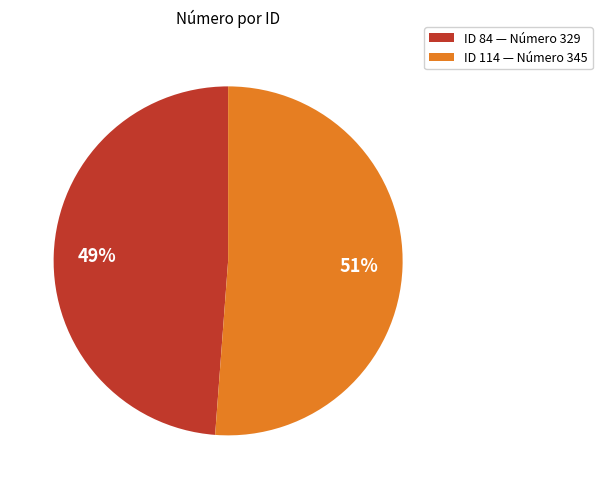

Approximately how many times larger is the value at ID 114 — Número 345 compared to ID 84 — Número 329?

1.0